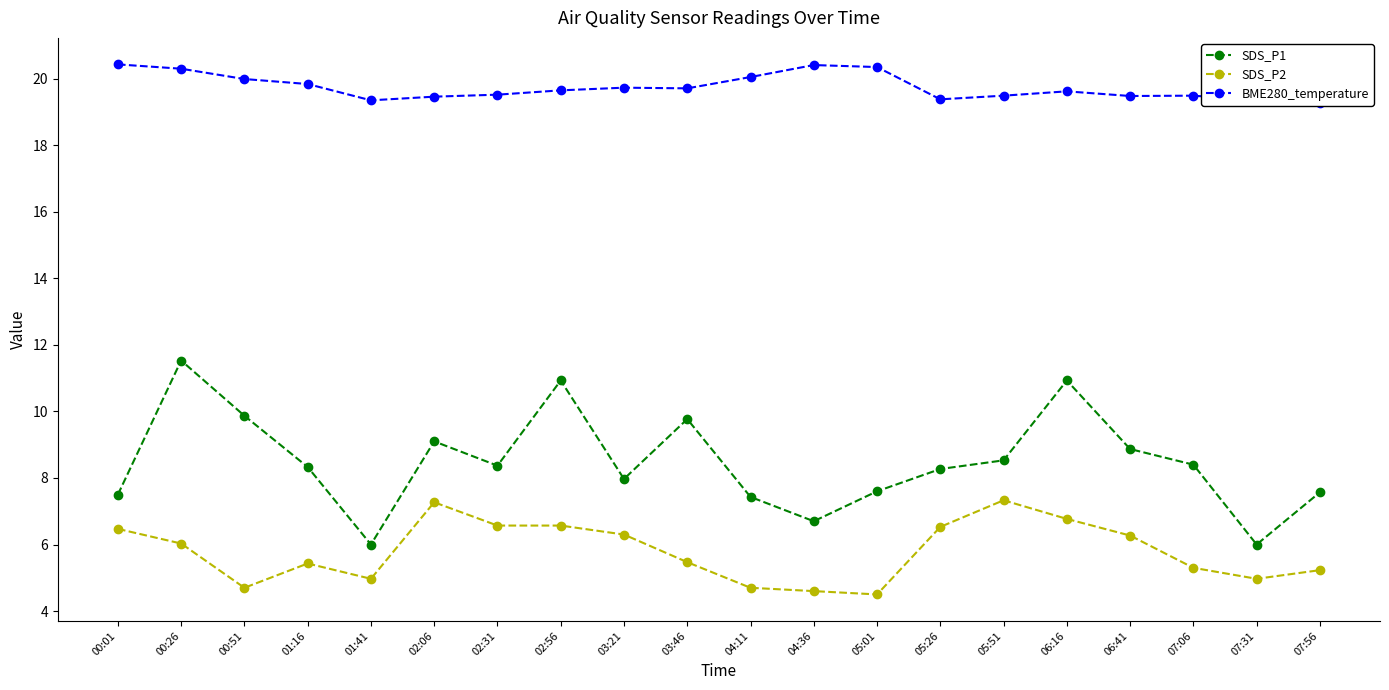

Reading left to right, extract all data points from this chart.

SDS_P1: 00:01=7.5	00:26=11.5	00:51=9.9	01:16=8.3	01:41=6.0	02:06=9.1	02:31=8.4	02:56=10.9	03:21=8.0	03:46=9.8	04:11=7.4	04:36=6.7	05:01=7.6	05:26=8.3	05:51=8.5	06:16=10.9	06:41=8.9	07:06=8.4	07:31=6.0	07:56=7.6
SDS_P2: 00:01=6.5	00:26=6.0	00:51=4.7	01:16=5.4	01:41=5.0	02:06=7.3	02:31=6.6	02:56=6.6	03:21=6.3	03:46=5.5	04:11=4.7	04:36=4.6	05:01=4.5	05:26=6.5	05:51=7.3	06:16=6.8	06:41=6.3	07:06=5.3	07:31=5.0	07:56=5.2
BME280_temperature: 00:01=20.4	00:26=20.3	00:51=20.0	01:16=19.8	01:41=19.4	02:06=19.5	02:31=19.5	02:56=19.6	03:21=19.7	03:46=19.7	04:11=20.1	04:36=20.4	05:01=20.4	05:26=19.4	05:51=19.5	06:16=19.6	06:41=19.5	07:06=19.5	07:31=19.4	07:56=19.3